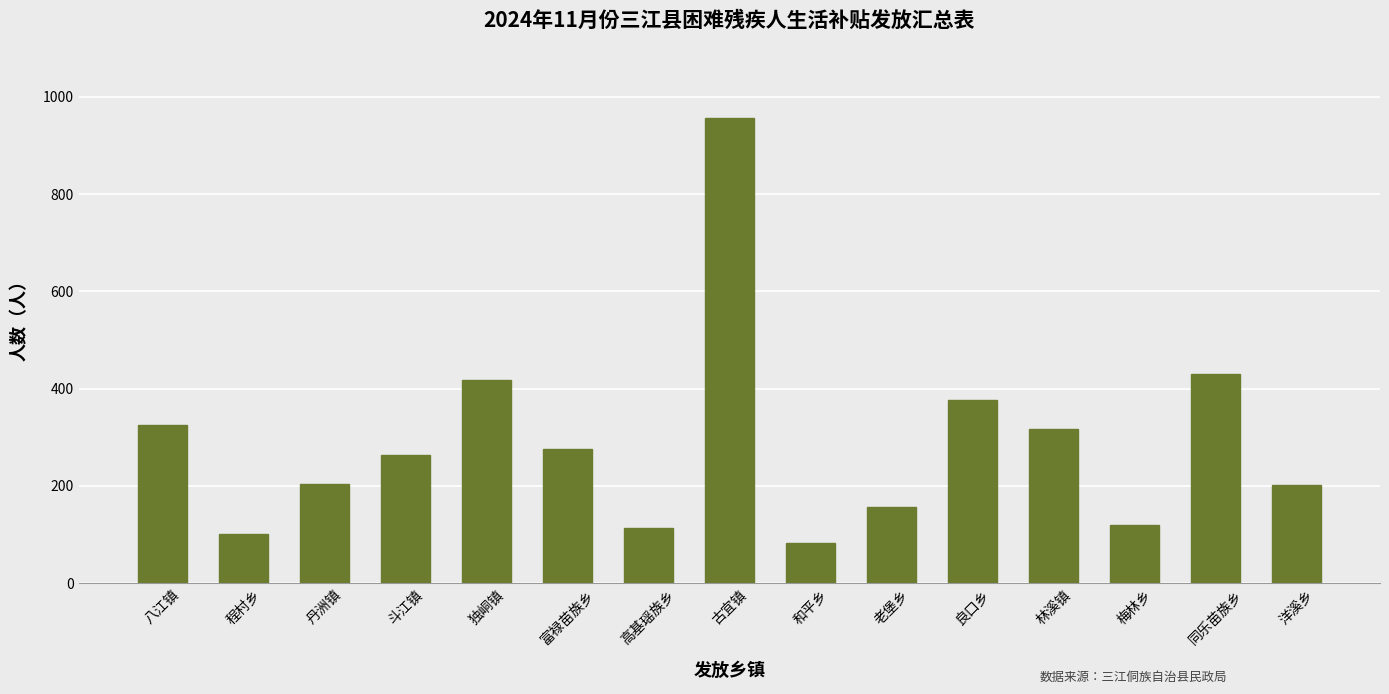

At which category does the chart reach its peak across all series?

古宜镇